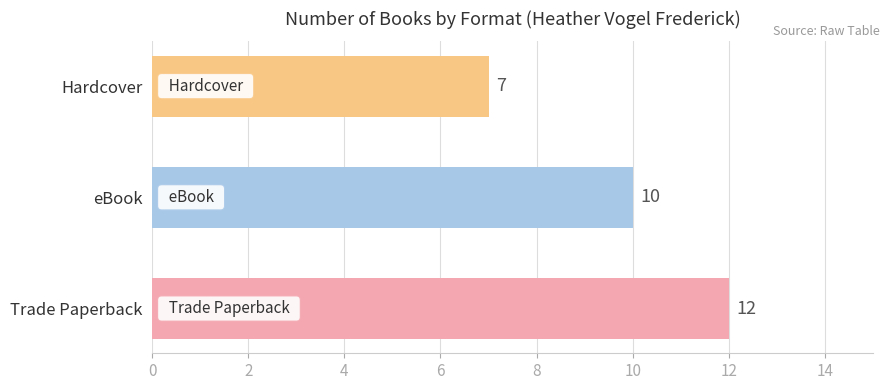

List the labels in order of value, largest first.

Trade Paperback, eBook, Hardcover